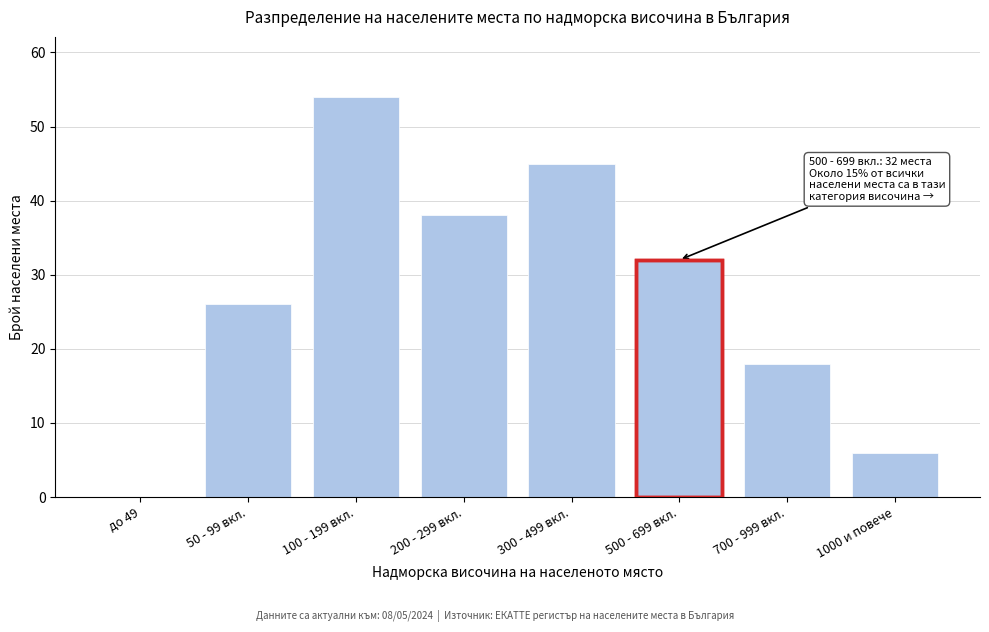

Reading left to right, extract all data points from this chart.

до 49=0	50 - 99 вкл.=26	100 - 199 вкл.=54	200 - 299 вкл.=38	300 - 499 вкл.=45	500 - 699 вкл.=32	700 - 999 вкл.=18	1000 и повече=6